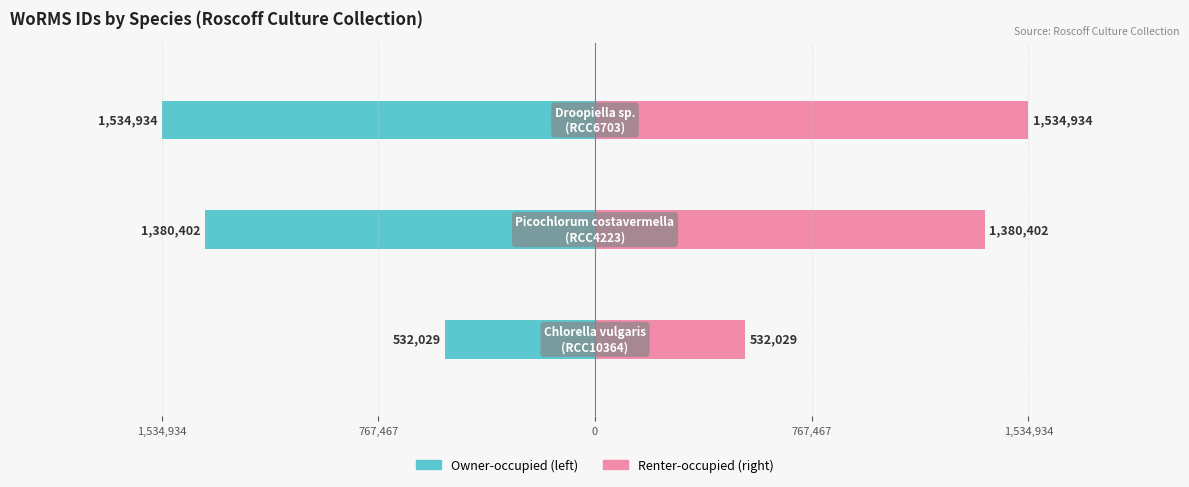

Is the value of RCC code (left) at 767,467 greater than the value of RCC code (right) at 767,467?

No